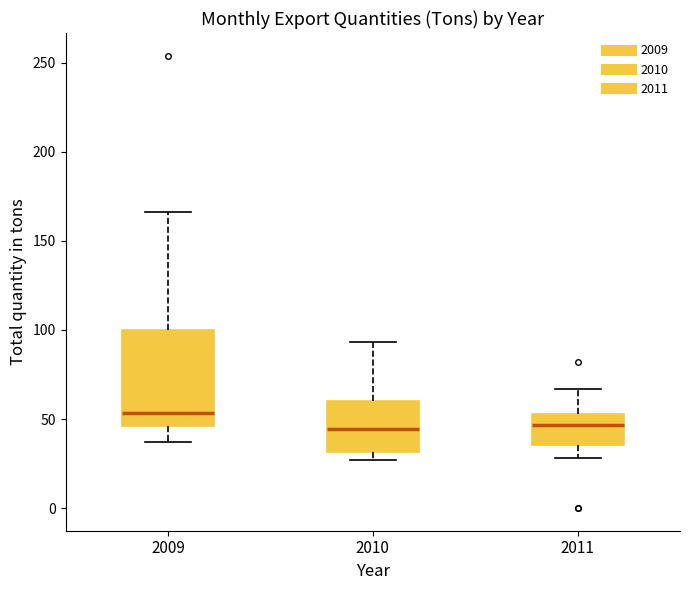

Where does the median line of the box at x = 2011 sit on the y-axis? The values are not printed on the chart, so give them approximately, as read against the axis.

45